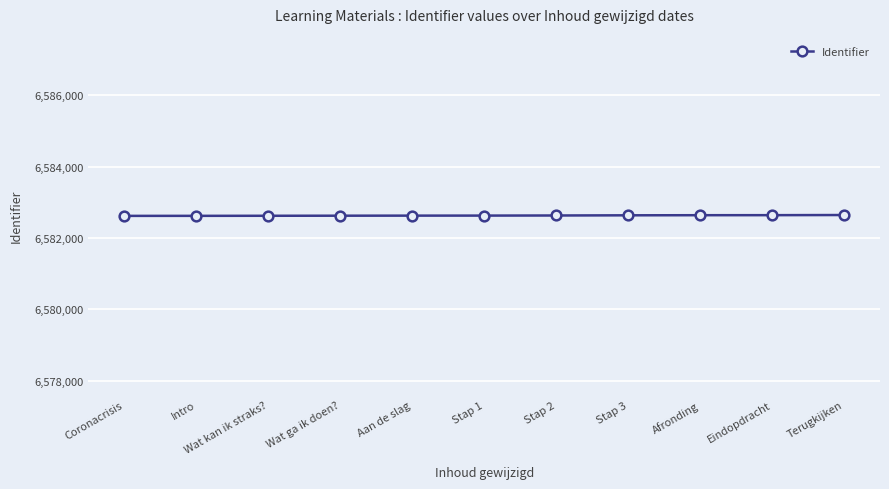

What position from the left is Coronacrisis?

1